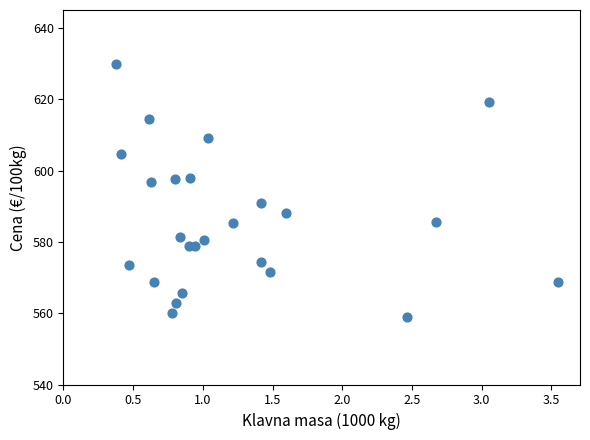

What is the range of Y values (max minus min)?

71.1